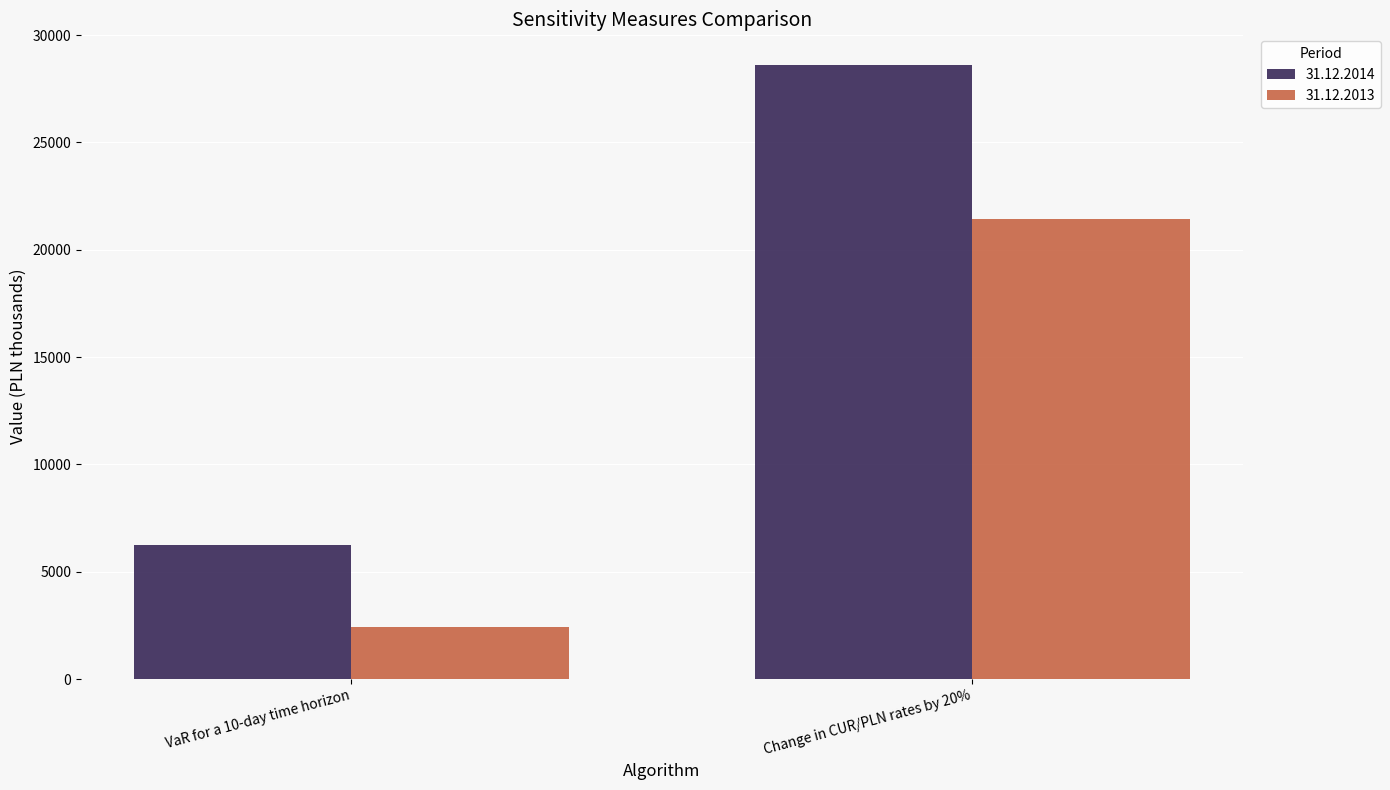

Is it true that 31.12.2013 equals 4154 at VaR for a 10-day time horizon?

False